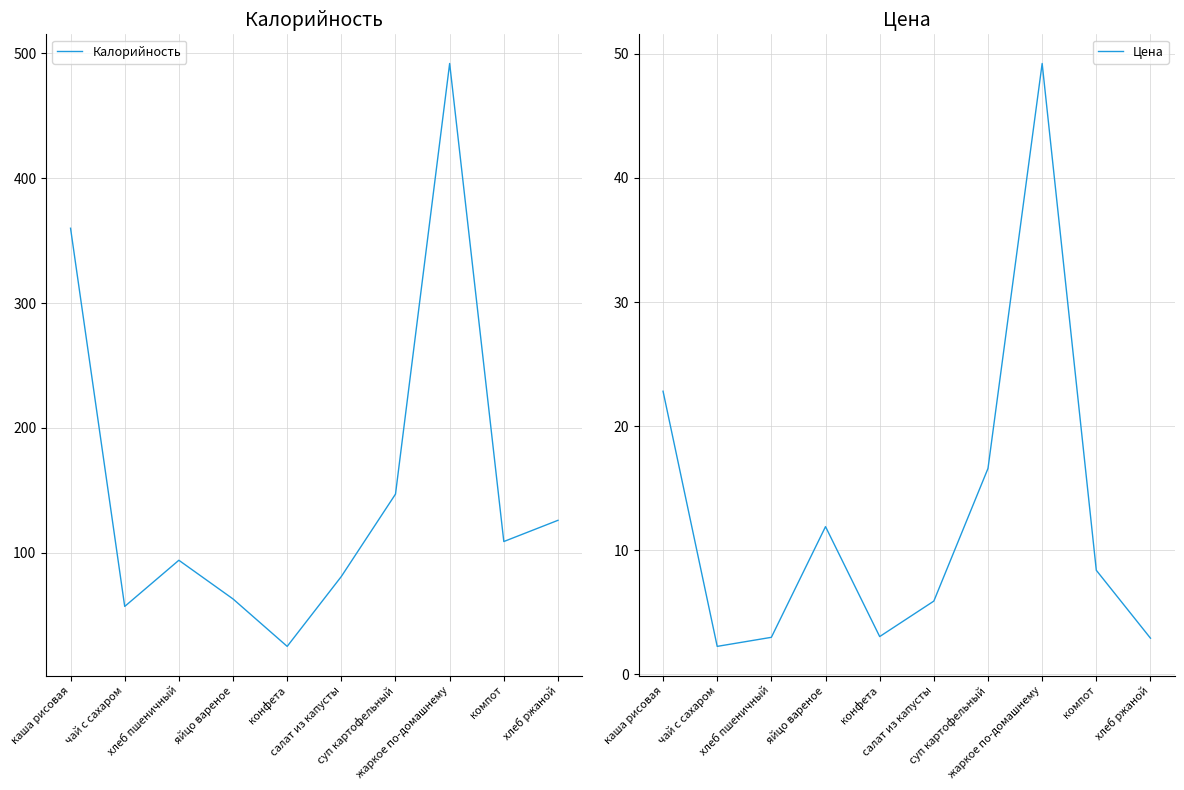

How many lines are shown in the chart?

2